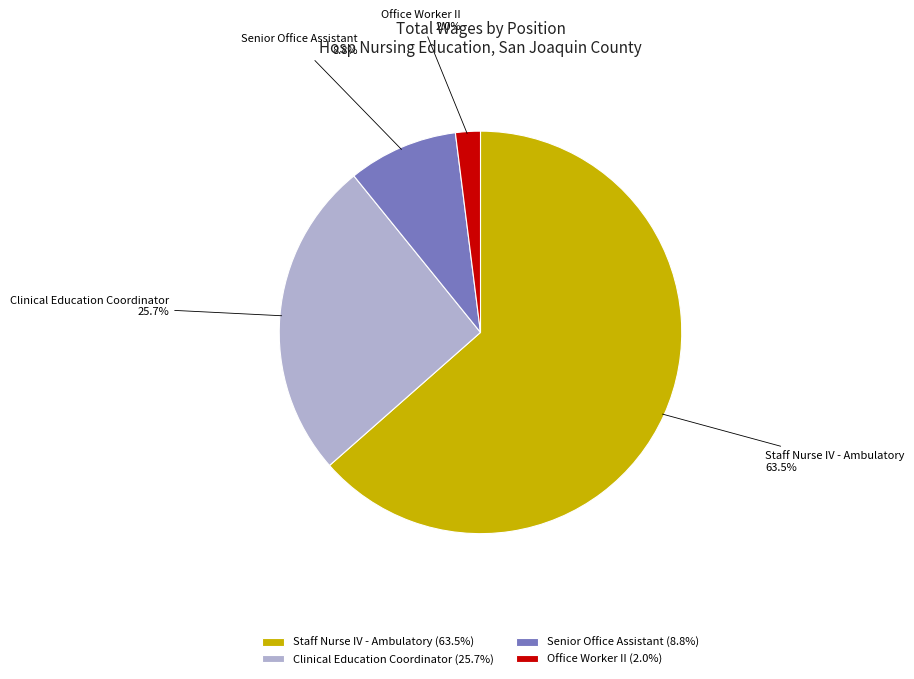

Do Staff Nurse IV - Ambulatory and Senior Office Assistant together represent more than half of the pie?

Yes